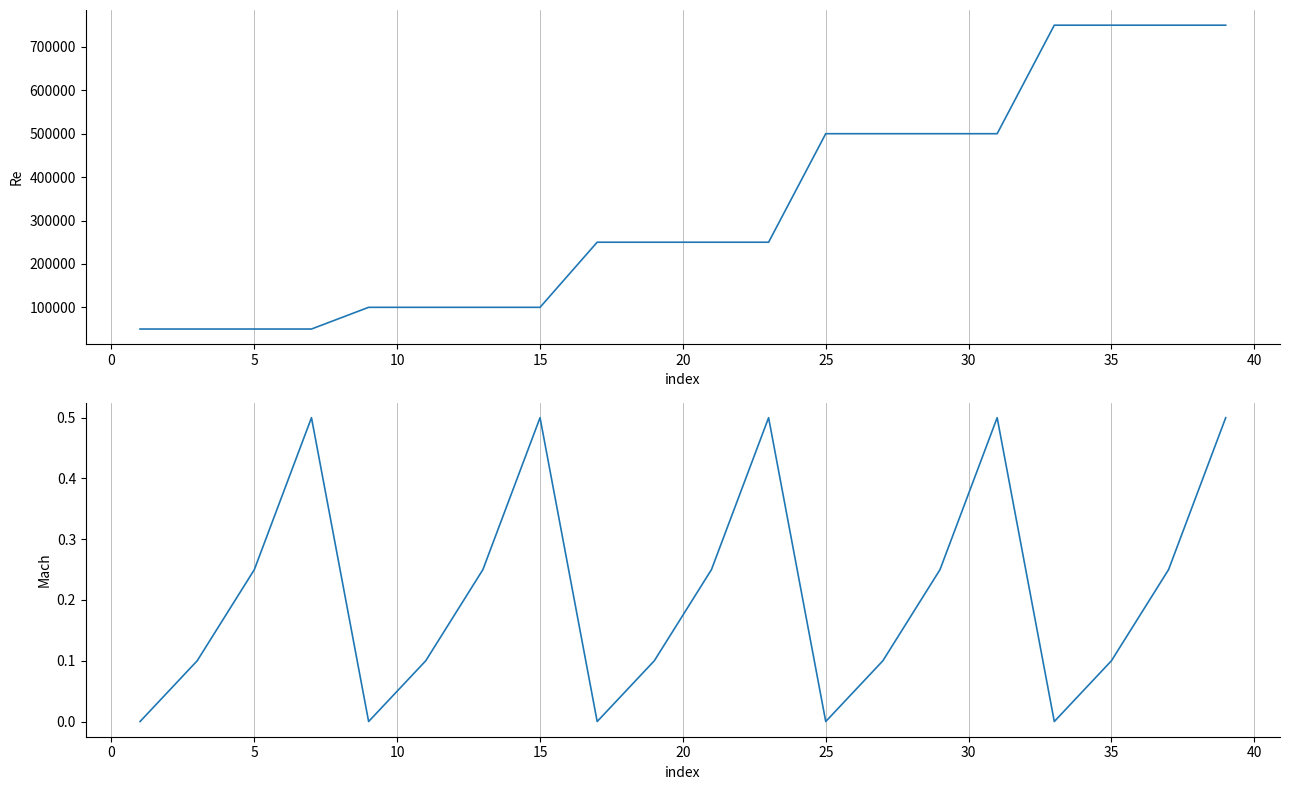

Rank the series by their maximum value, from lowest to highest.

Mach, Re